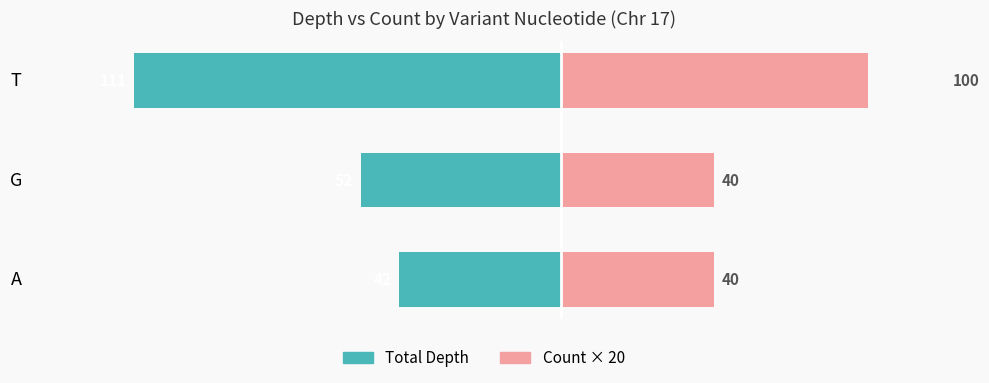

Reading left to right, extract all data points from this chart.

Total Depth: -42	-52	-111
Count × 20: 40	40	100